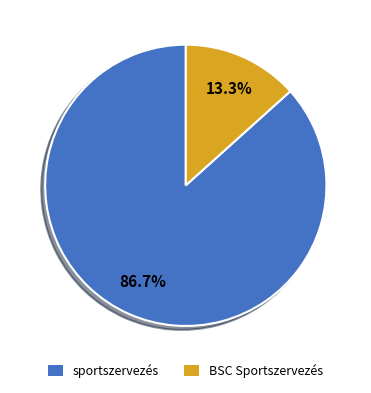

To the nearest percent, what is the combined percentage of sportszervezés and BSC Sportszervezés?

100%